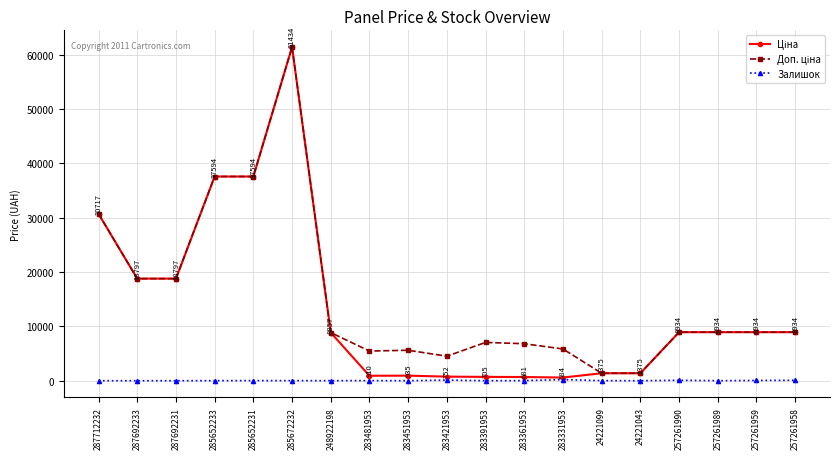

At which category is the sum across all series the highest?

285672232